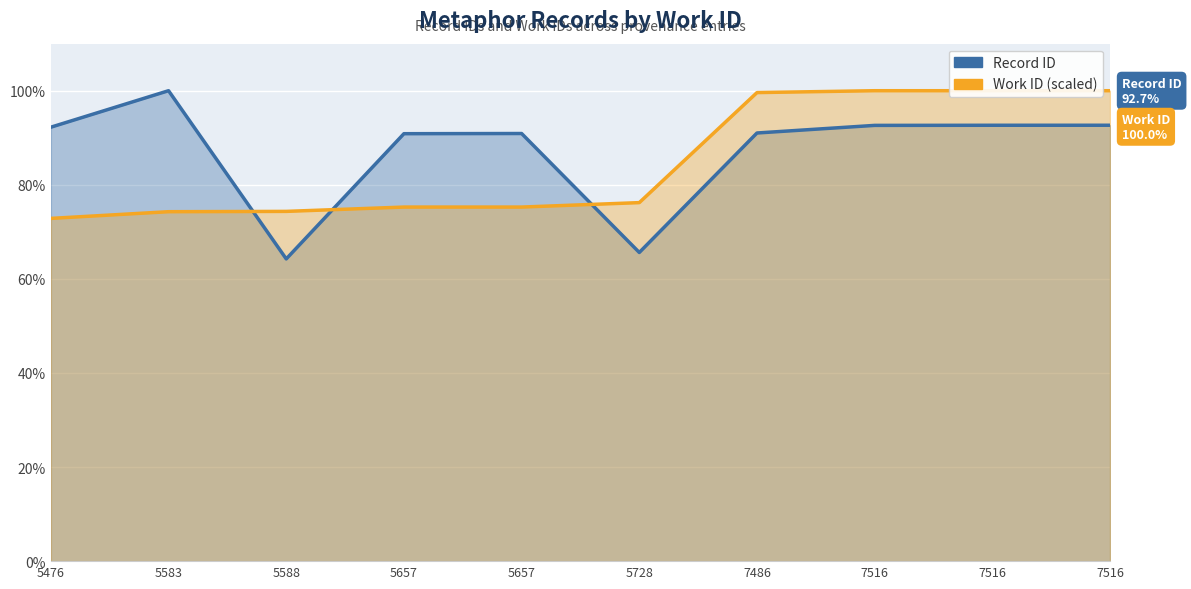

Read the Work ID (scaled) value at 7516.

100.0